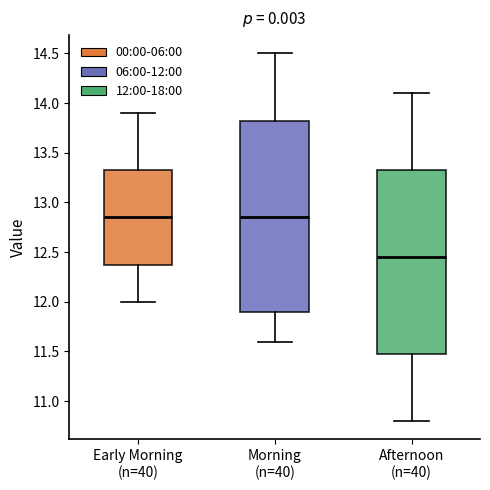

Where does the lower whisker of the box for Early Morning (n=40) end on the y-axis? The values are not printed on the chart, so give them approximately, as read against the axis.

12.00